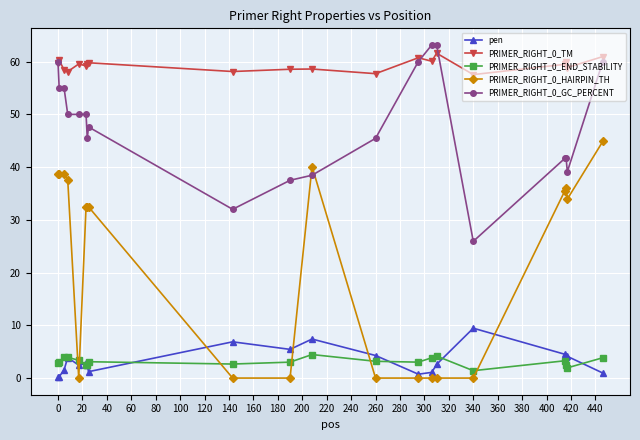

True or false: PRIMER_RIGHT_0_END_STABILITY has more than 2 interior local peaks.

True